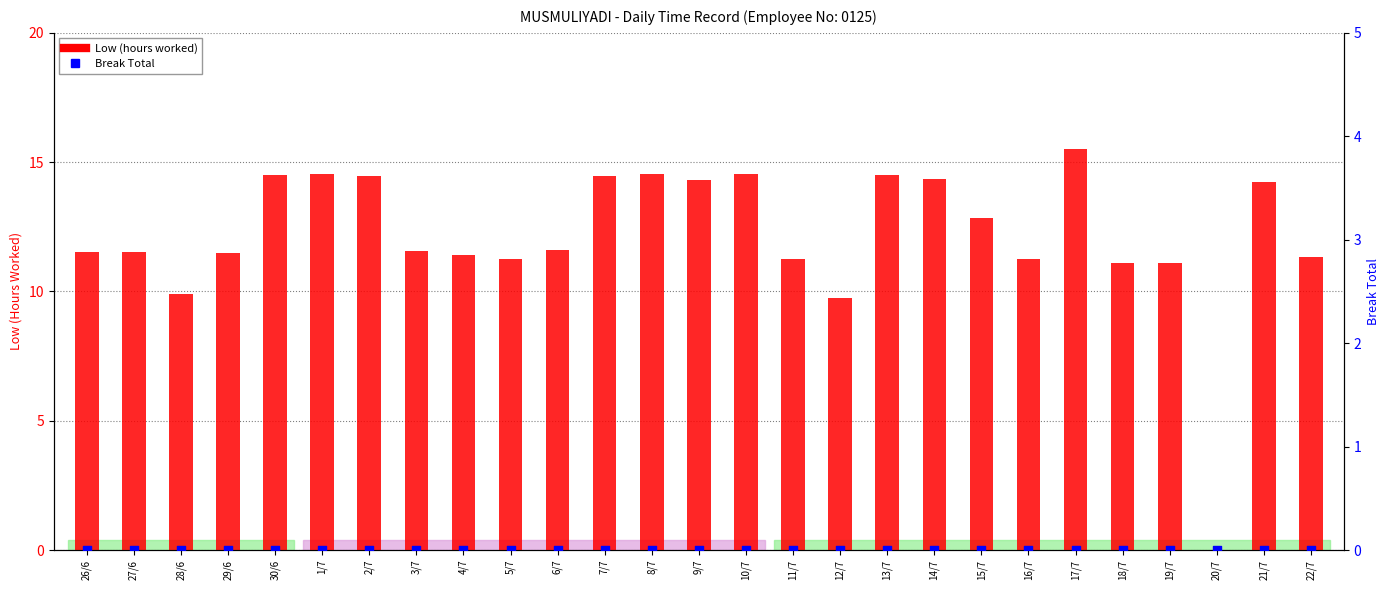

Is the value of Break Total at 11/7 greater than the value of Low (hours worked) at 3/7?

No